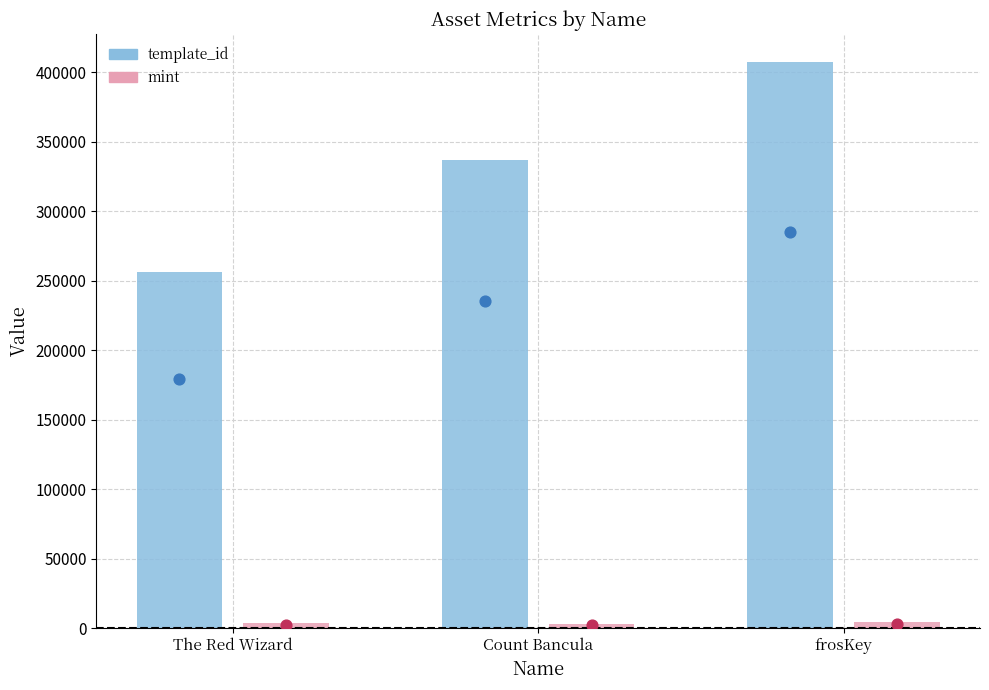

Is the value of mint at Count Bancula greater than the value of template_id at Count Bancula?

No